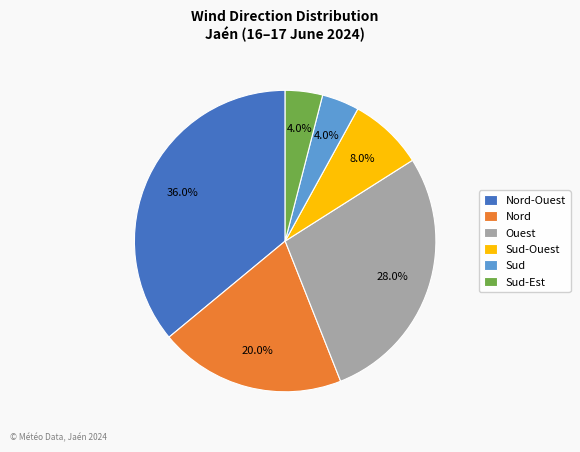

To the nearest percent, what is the average slice percentage?

17%